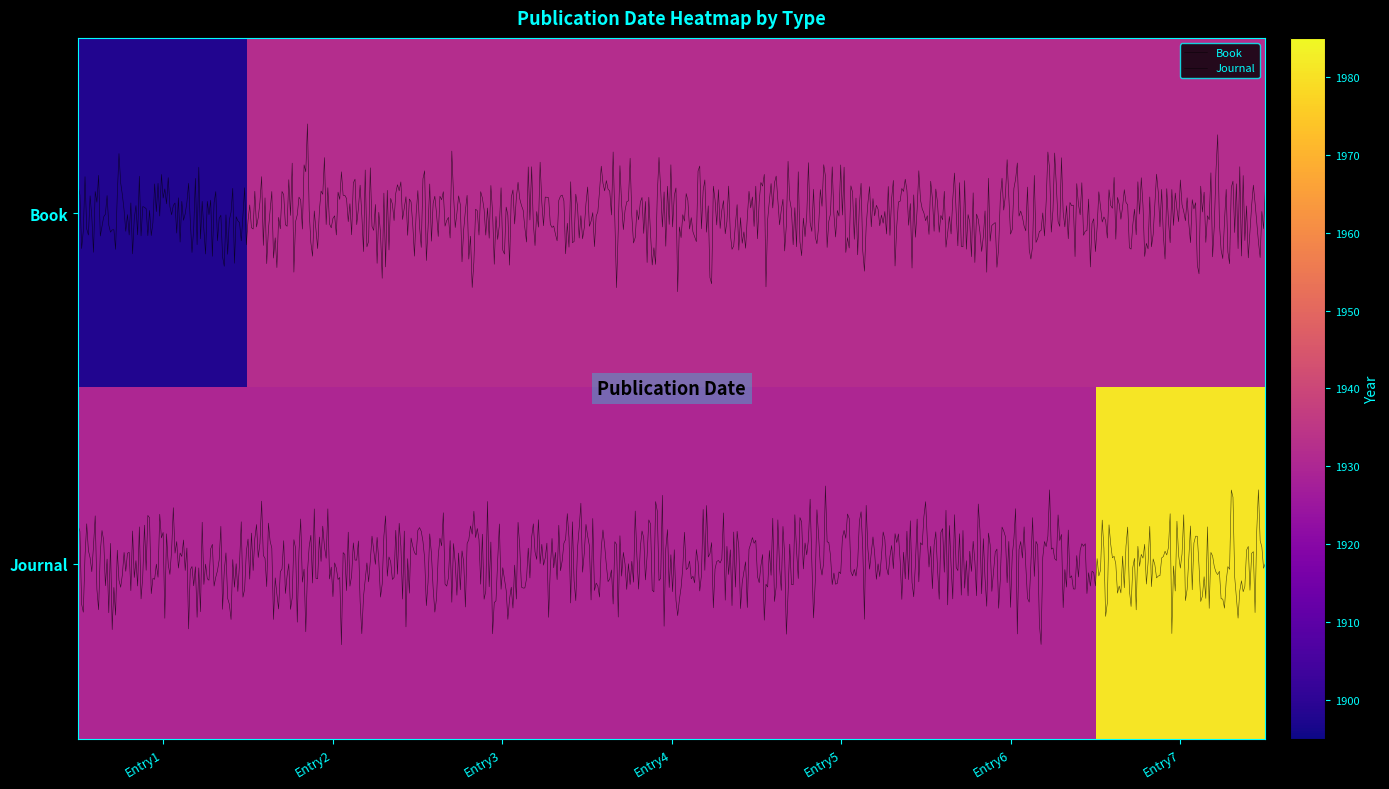

The value of Journal at Entry5 is 1930. True or false?

True